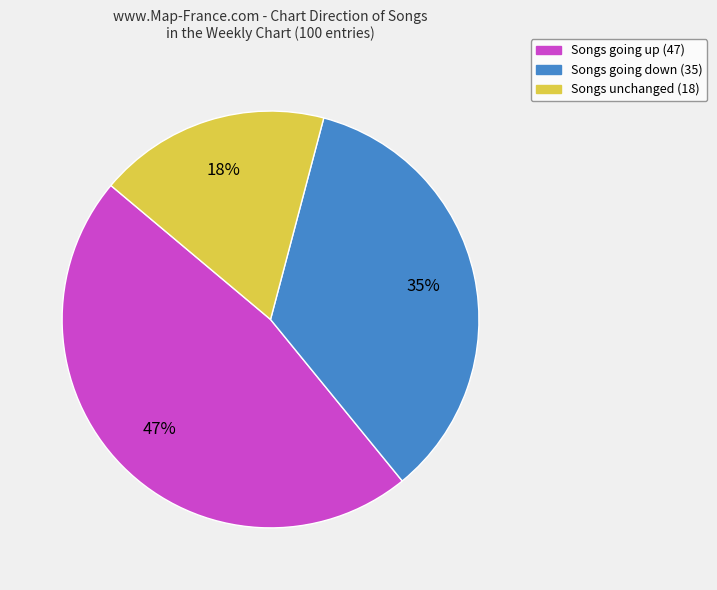

Rank the categories by value from highest to lowest.

Songs going up (47), Songs going down (35), Songs unchanged (18)